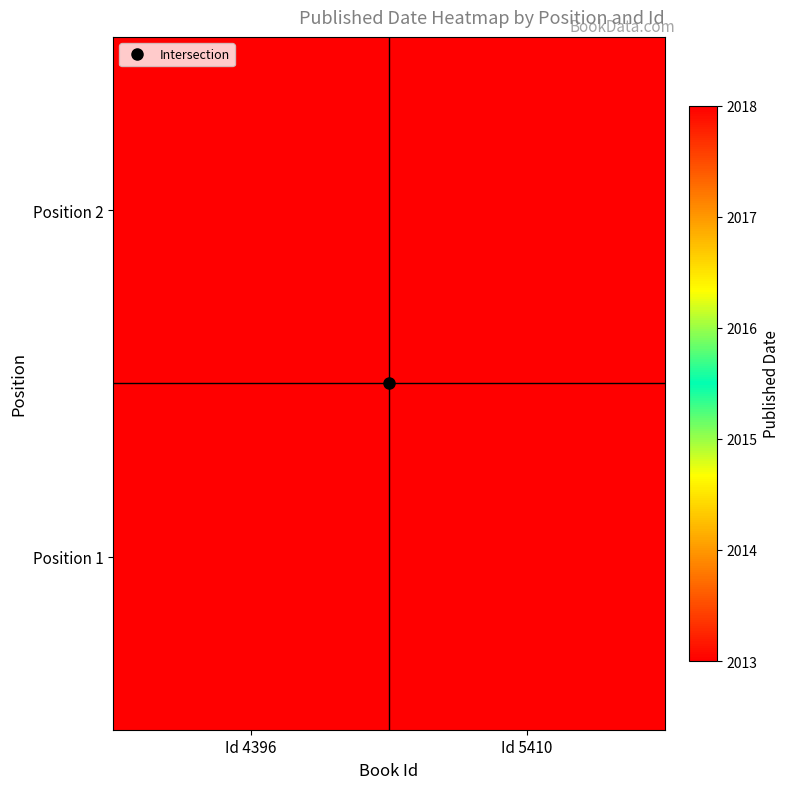

What is the difference between the highest and lowest values at Id 5410?

5